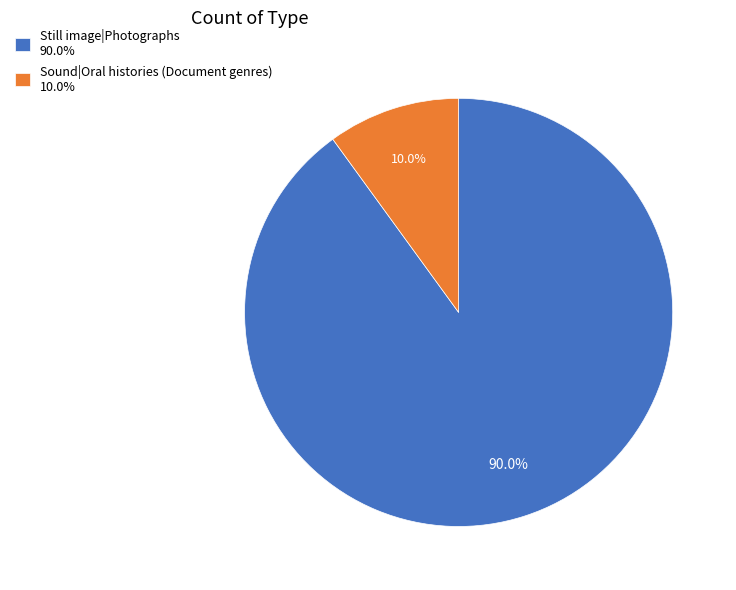

Between Sound|Oral histories (Document genres) 10.0% and Still image|Photographs 90.0%, which is larger?

Still image|Photographs 90.0%